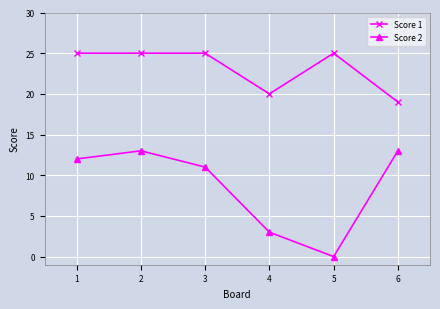

How many distinct data groups are displayed?

2